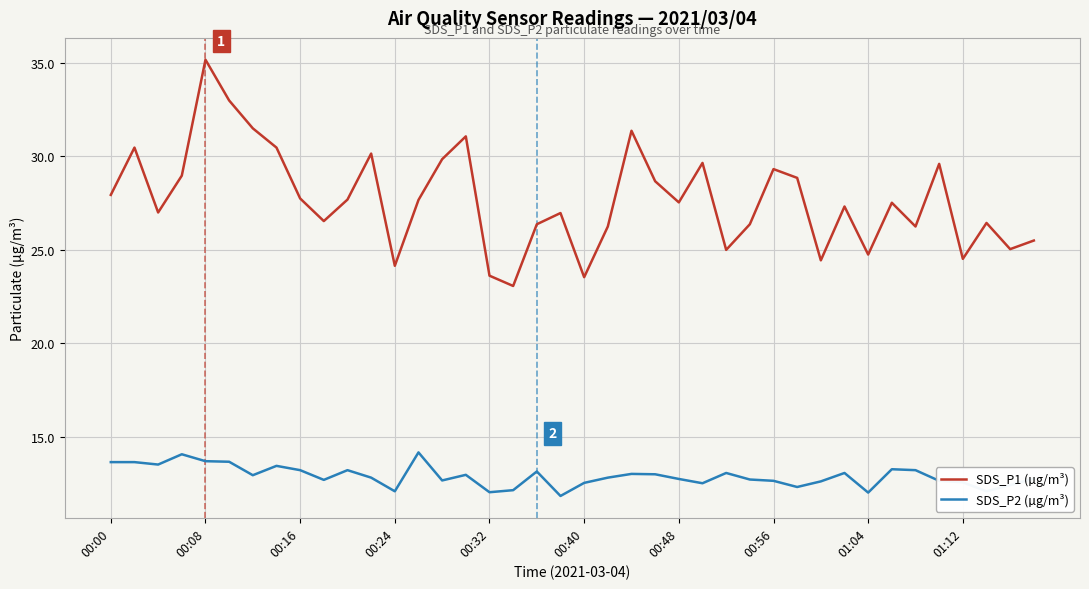

What is the difference between the maximum and minimum values in the SDS_P2 (µg/m³) series?

2.3